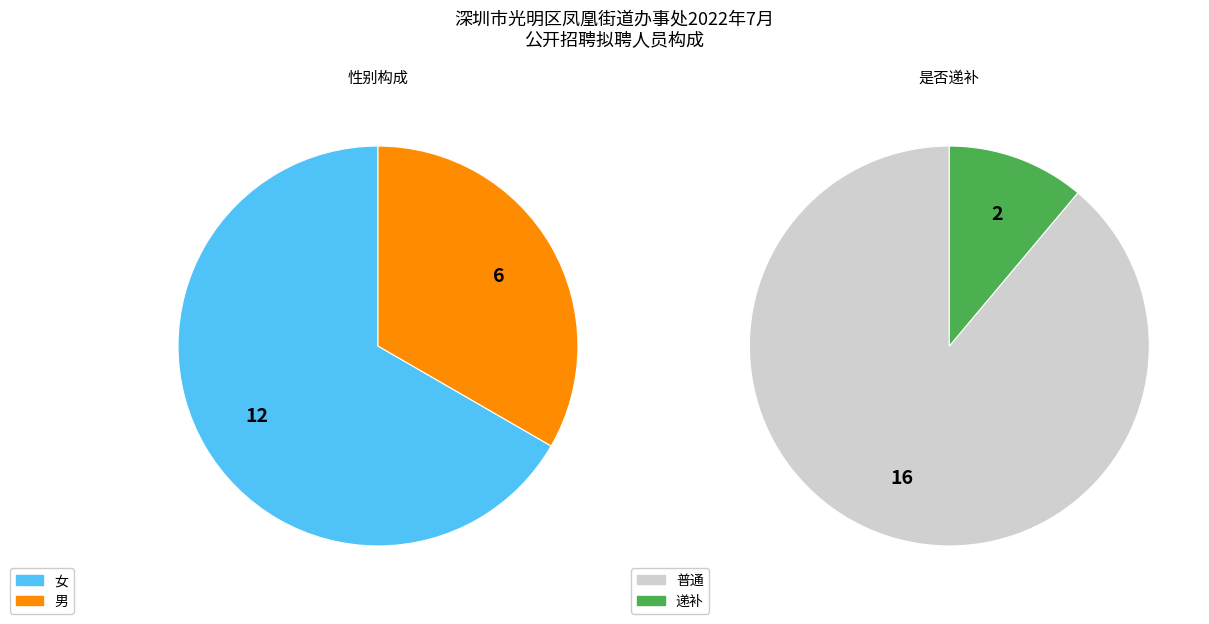

The 郑春惠 slice represents 15% of the pie. True or false?

False